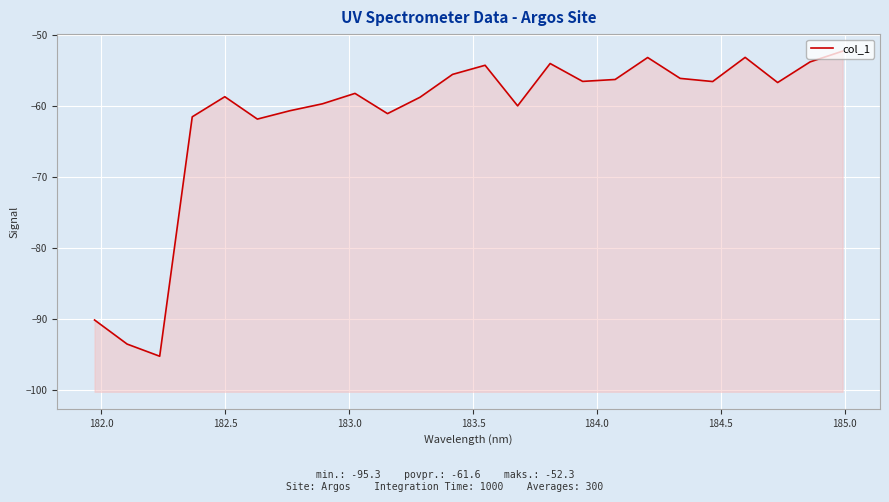

What is the smallest value displayed?

-95.3